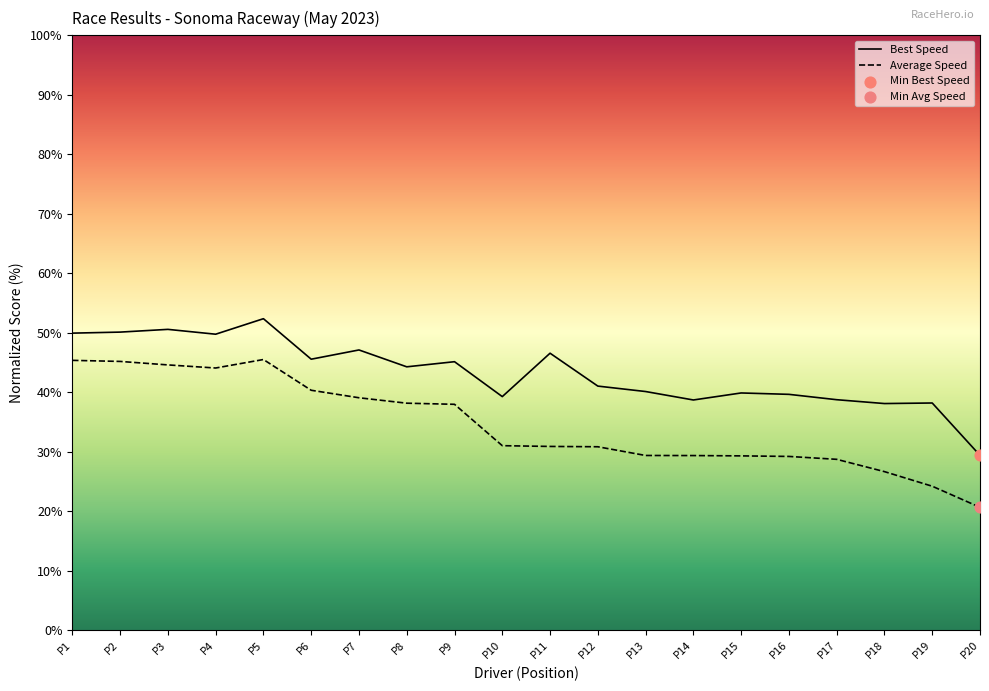

Which series reaches the maximum Y coordinate?

Best Speed